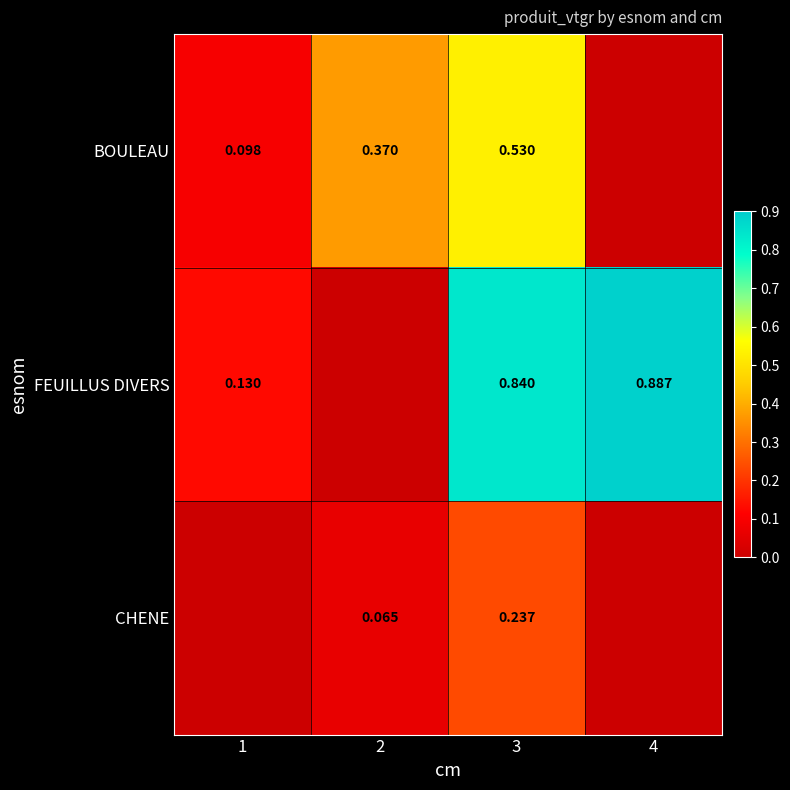

What is the total value across all series at 1?

0.2